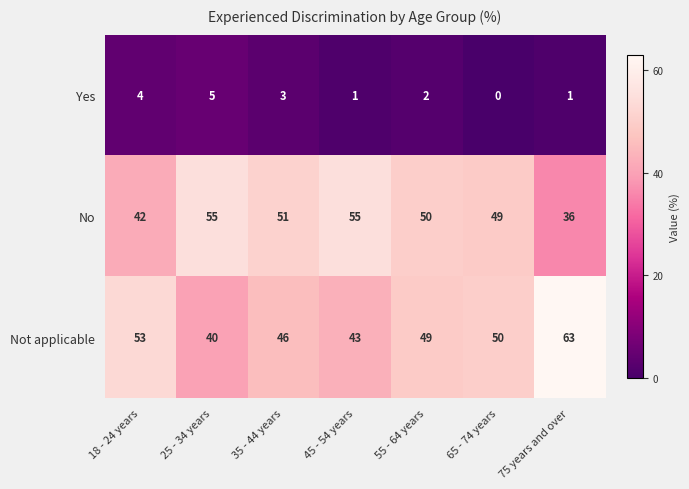

What is the approximate value of Not applicable at 25 - 34 years, to the nearest 5?

40